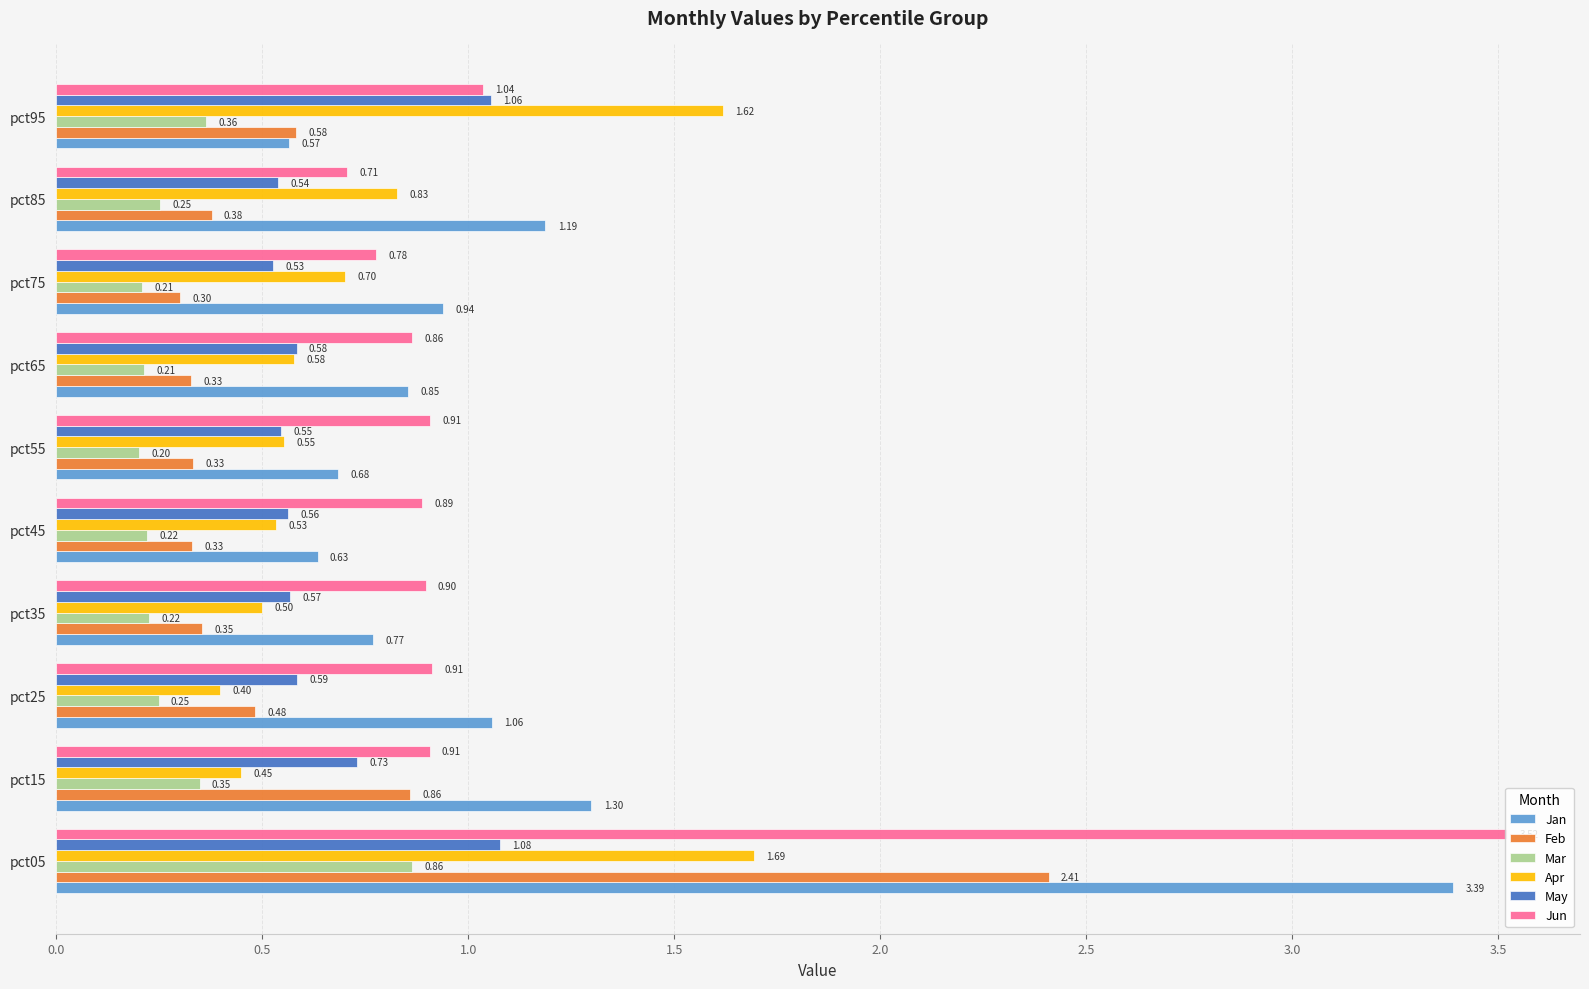

What is the difference between the highest and lowest values at pct75?

0.7